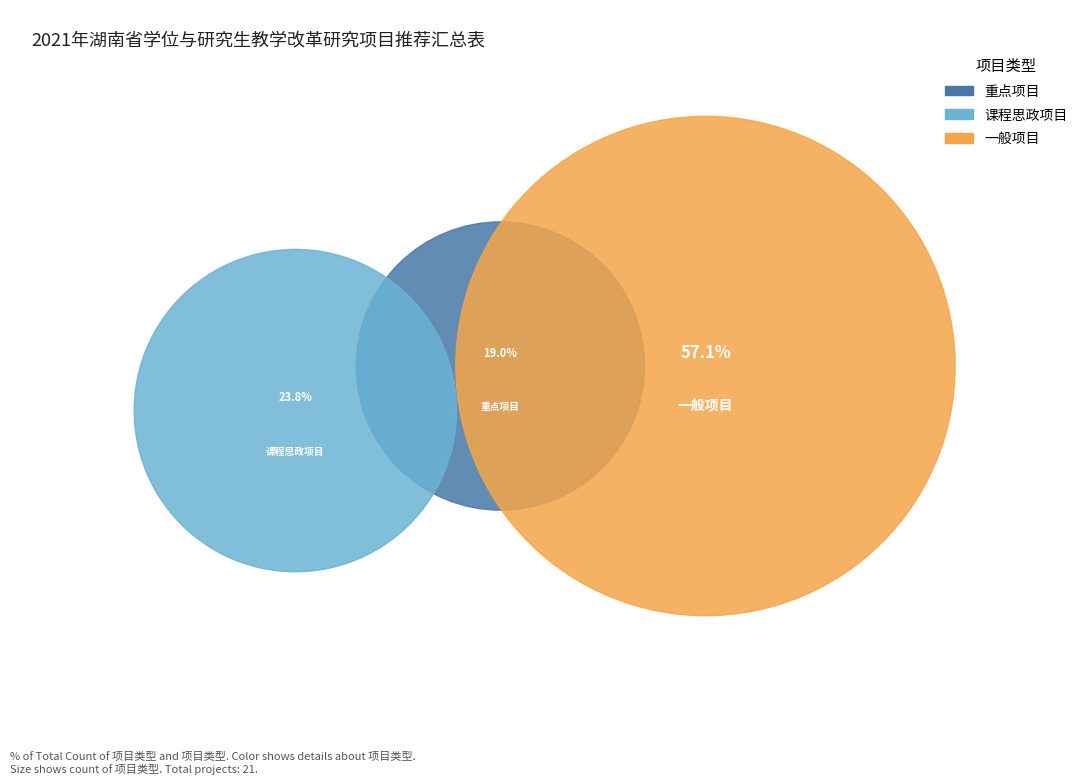

Is it true that 一般项目 is 57% of the pie?

True